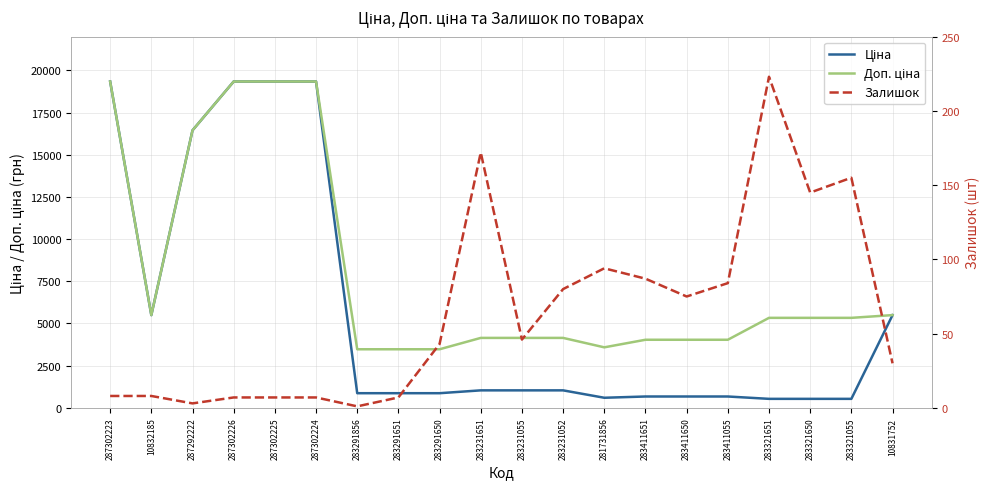

Reading left to right, list all the values displayed in this chart.

Ціна: 287302223=19343.1	10832185=5497.3	287292222=16448.2	287302226=19343.1	287302225=19343.1	287302224=19343.1	283291856=868.0	283291651=868.0	283291650=868.0	283231651=1036.5	283231055=1036.5	283231052=1036.5	281731856=597.8	283411651=672.7	283411650=672.7	283411055=672.7	283321651=533.5	283321650=533.5	283321055=533.5	10831752=5497.3
Доп. ціна: 287302223=19343.1	10832185=5497.3	287292222=16448.2	287302226=19343.1	287302225=19343.1	287302224=19343.1	283291856=3472.1	283291651=3472.1	283291650=3472.1	283231651=4145.9	283231055=4145.9	283231052=4145.9	281731856=3586.7	283411651=4036.0	283411650=4036.0	283411055=4036.0	283321651=5334.5	283321650=5334.5	283321055=5334.5	10831752=5497.3
Залишок: 287302223=8.0	10832185=8.0	287292222=3.0	287302226=7.0	287302225=7.0	287302224=7.0	283291856=1.0	283291651=7.0	283291650=43.0	283231651=172.0	283231055=46.0	283231052=80.0	281731856=94.0	283411651=87.0	283411650=75.0	283411055=84.0	283321651=223.0	283321650=145.0	283321055=155.0	10831752=30.0